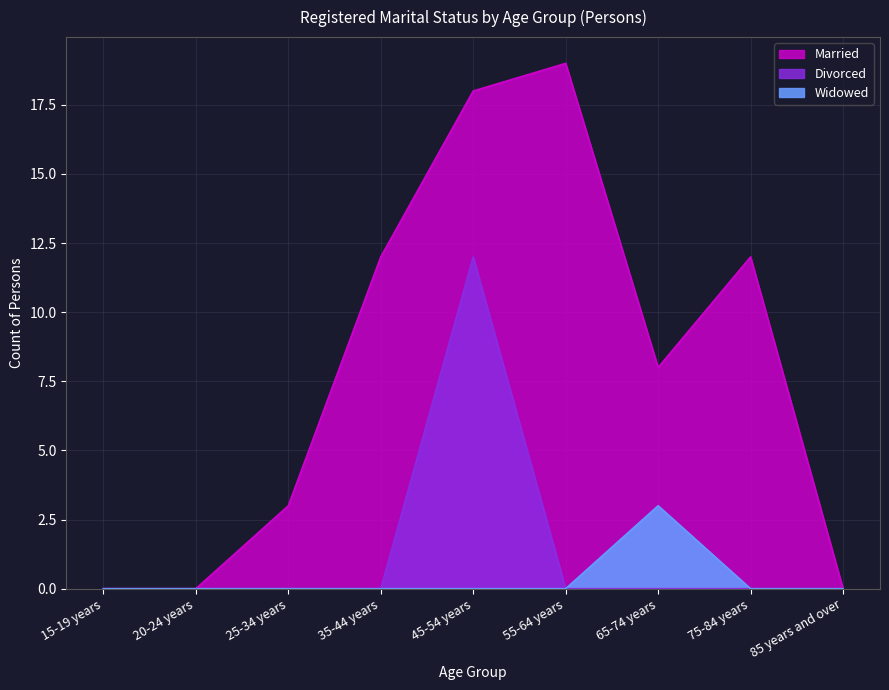

What is the value of the Married point at the 4th from the left?

12